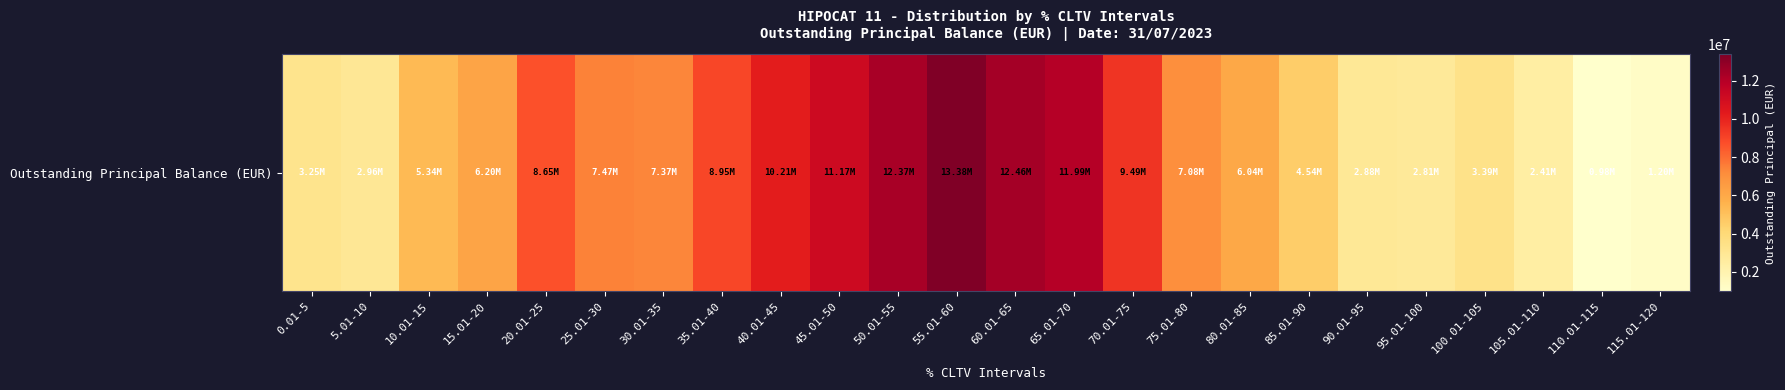

What is the sum of the values at 90.01-95 and 115.01-120?

4071625.1